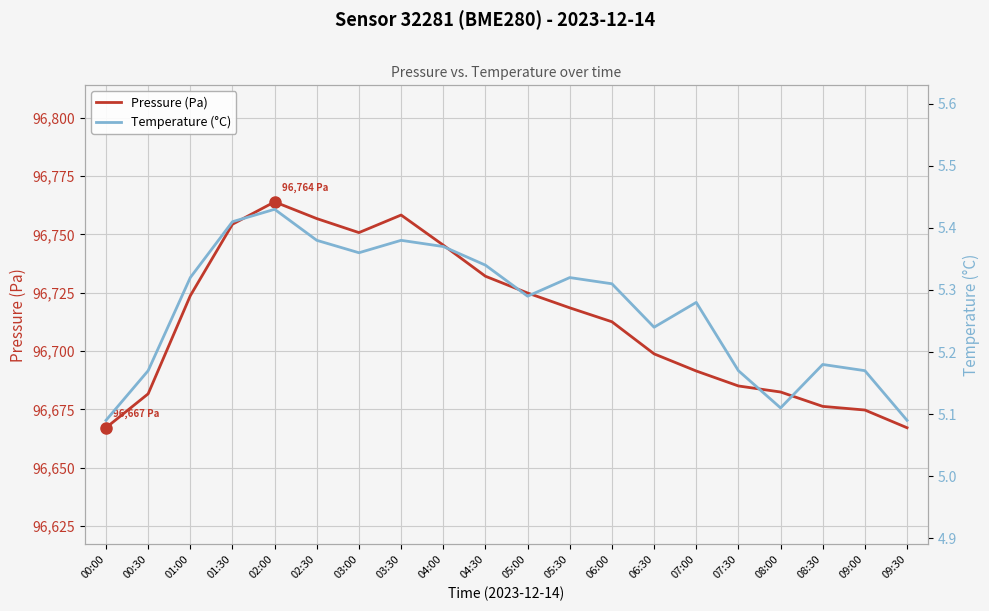

Which series has the largest total across all categories?

Pressure (Pa)